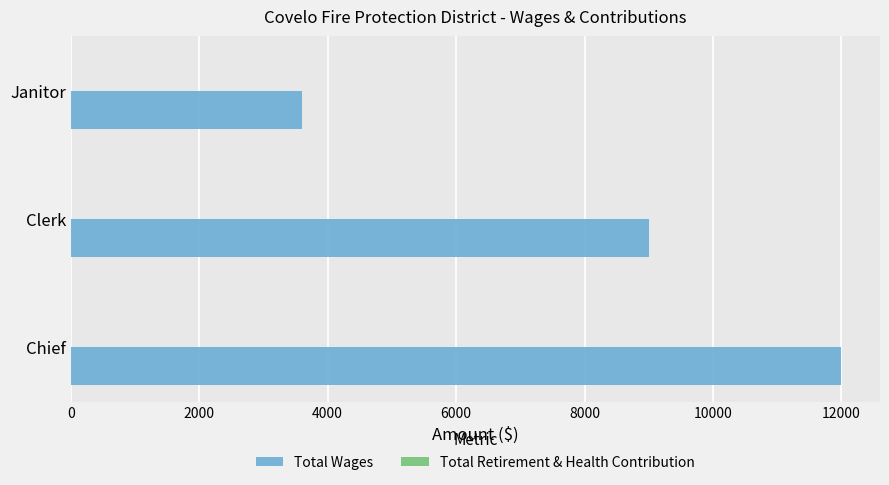

What is the difference between the second highest and minimum values?

5400